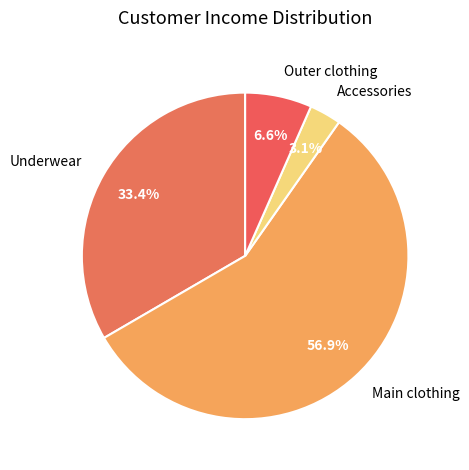

What percentage is NOT represented by Underwear?

66.6%